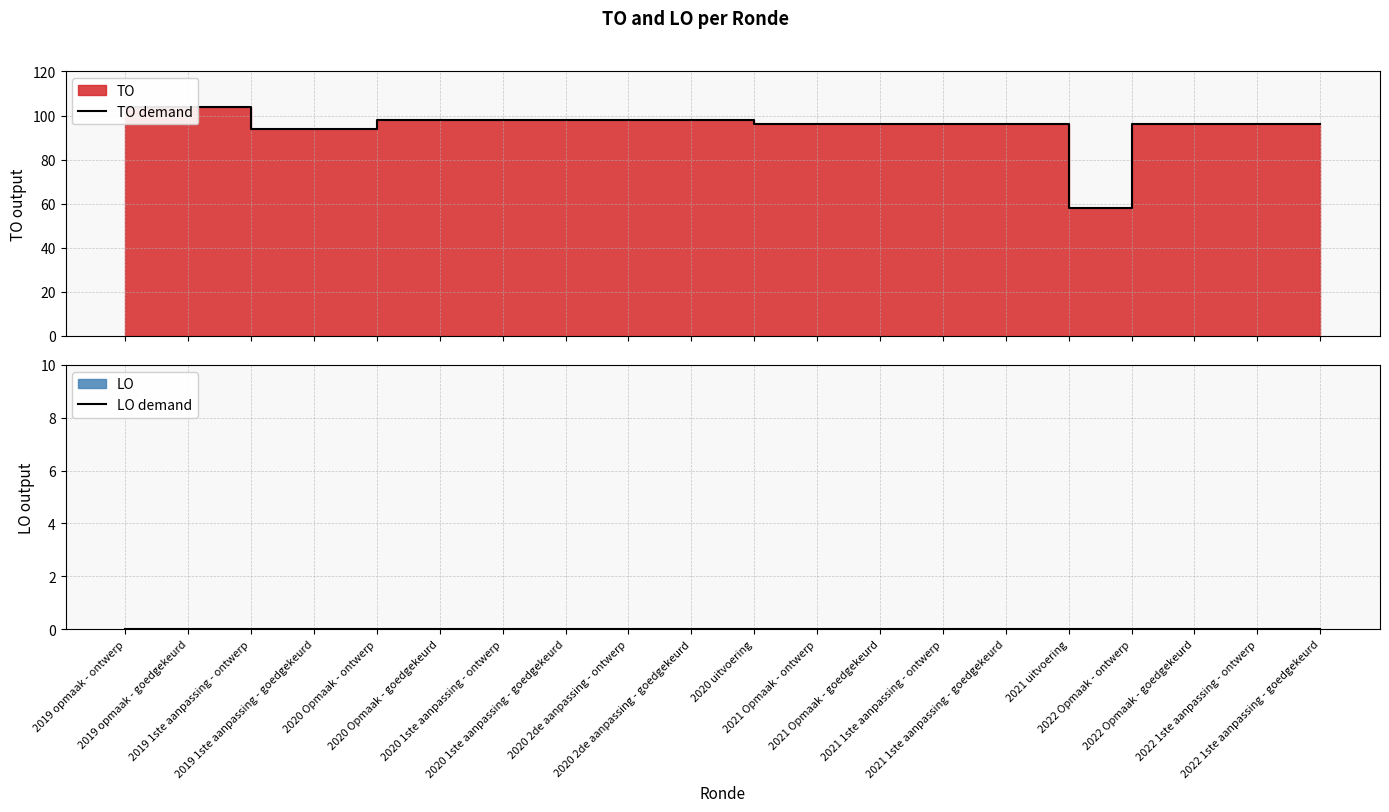

Which series has the widest spread of values?

TO demand